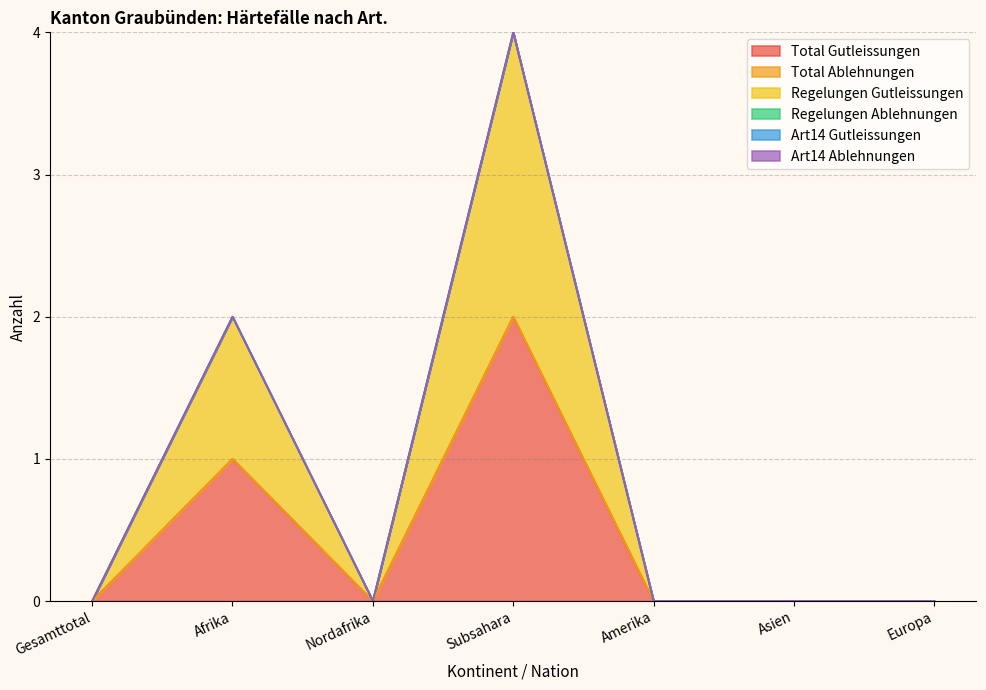

Reading left to right, list all the values displayed in this chart.

Total Gutleissungen: 0	1	0	2	0	0	0
Total Ablehnungen: 0	0	0	0	0	0	0
Regelungen Gutleissungen: 0	1	0	2	0	0	0
Regelungen Ablehnungen: 0	0	0	0	0	0	0
Art14 Gutleissungen: 0	0	0	0	0	0	0
Art14 Ablehnungen: 0	0	0	0	0	0	0